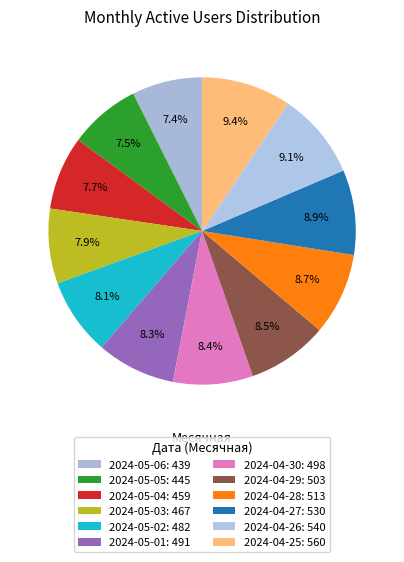

To the nearest percent, what percentage of the pie is 2024-04-26?

9%